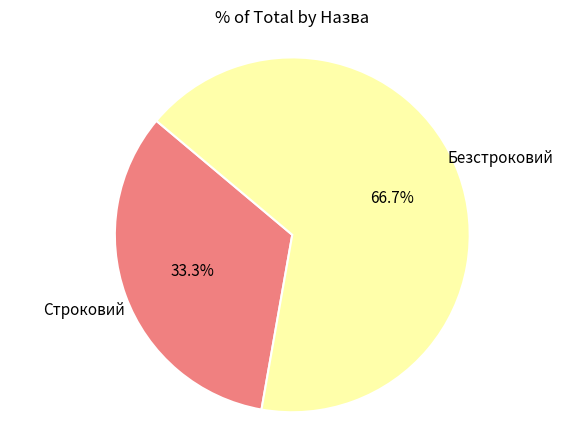

How many slices are in this pie chart?

2